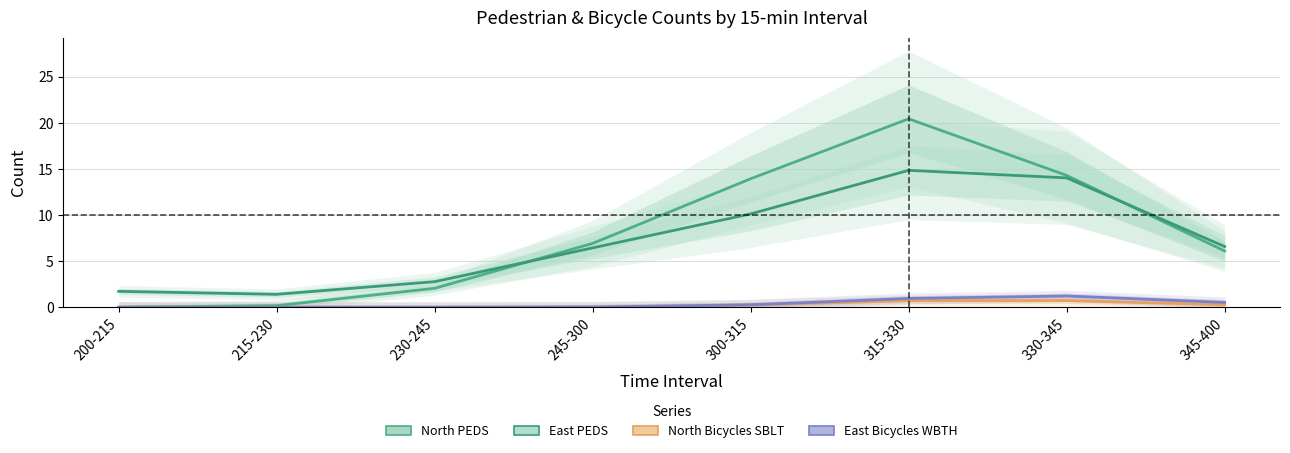

Which has a higher value, 200-215 or 230-245?

230-245